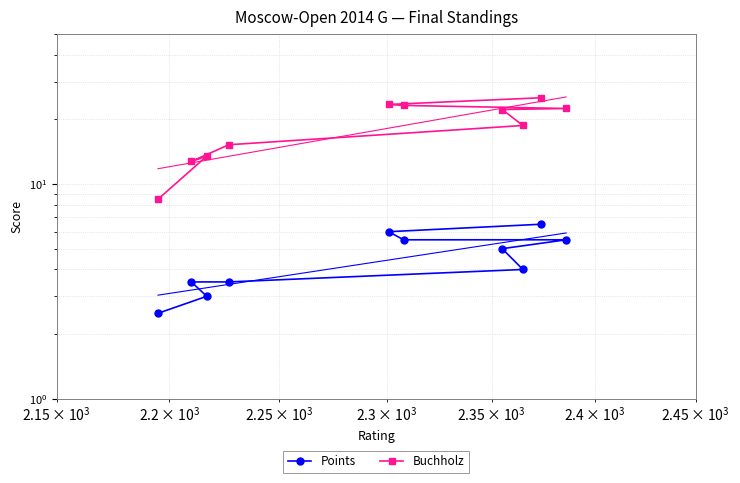

How many data points does each series have?

10